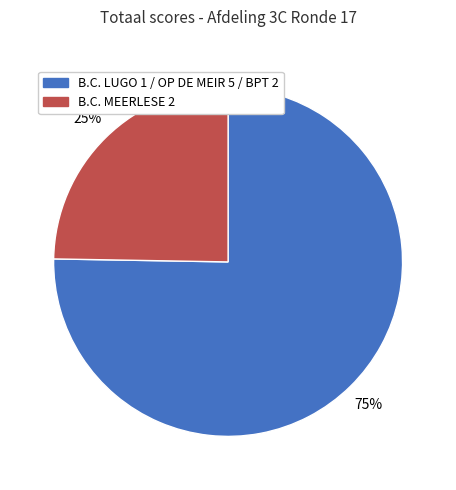

Does any single category account for the majority?

Yes